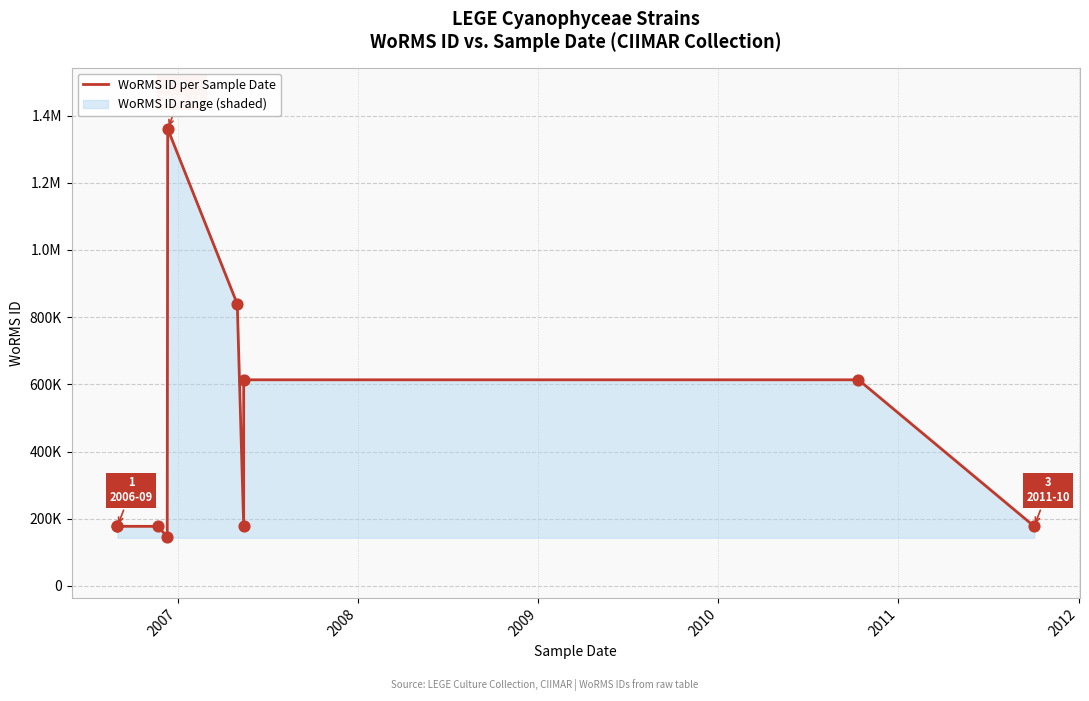

What is the ratio of the value at 2007 to the value at 2008?

1.0